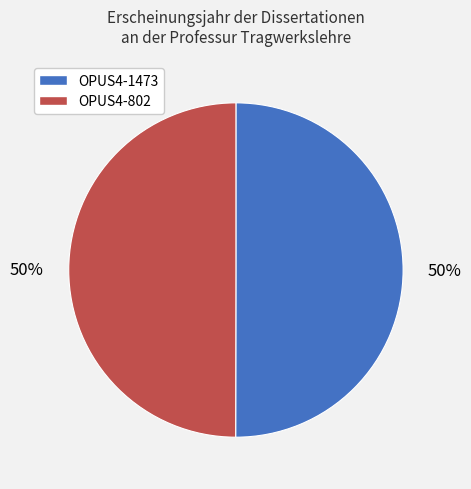

True or false: OPUS4-1473 accounts for 41% of the total.

False